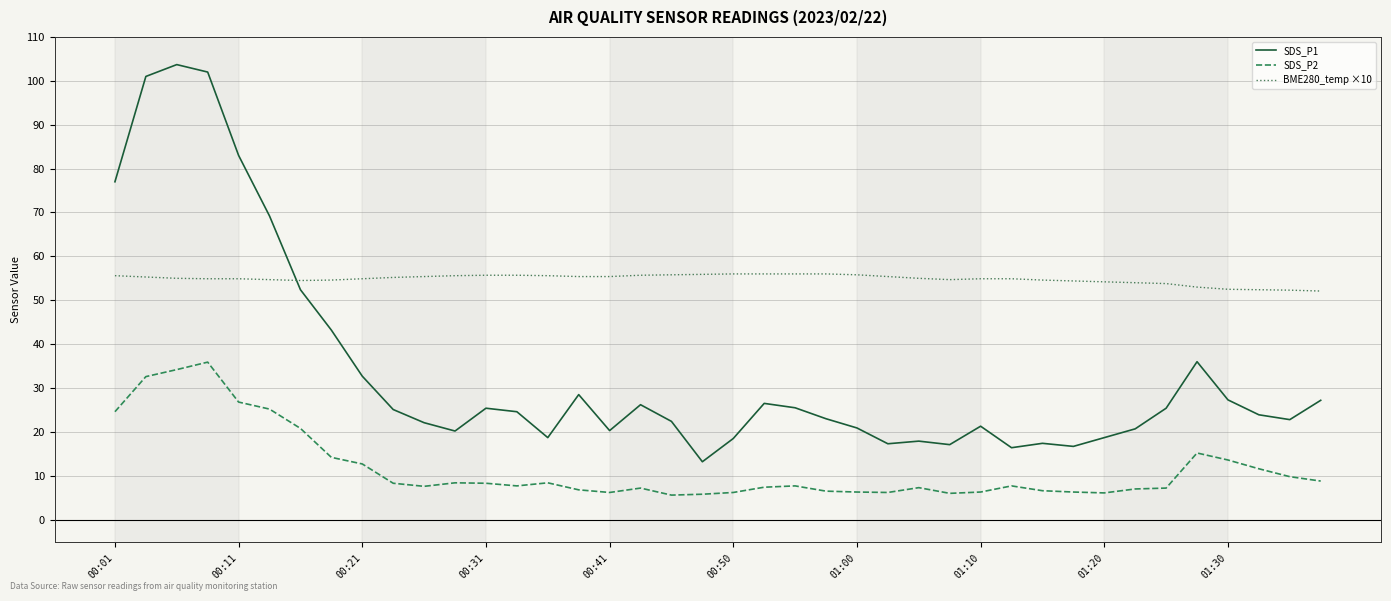

Does the chart display data point markers on the line(s)?

No